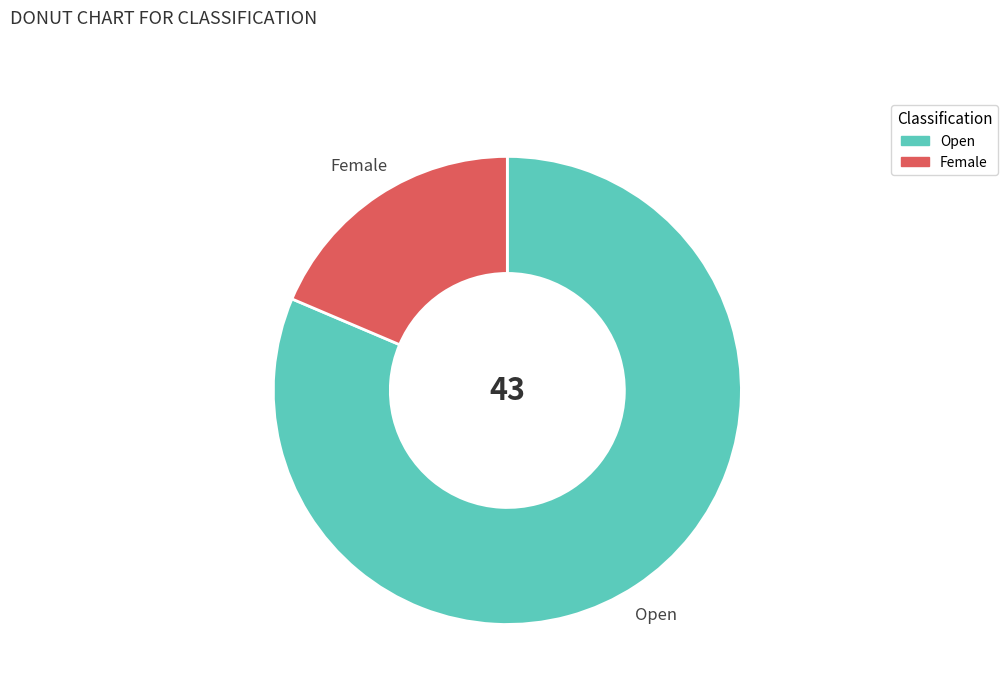

True or false: Female accounts for 11% of the total.

False